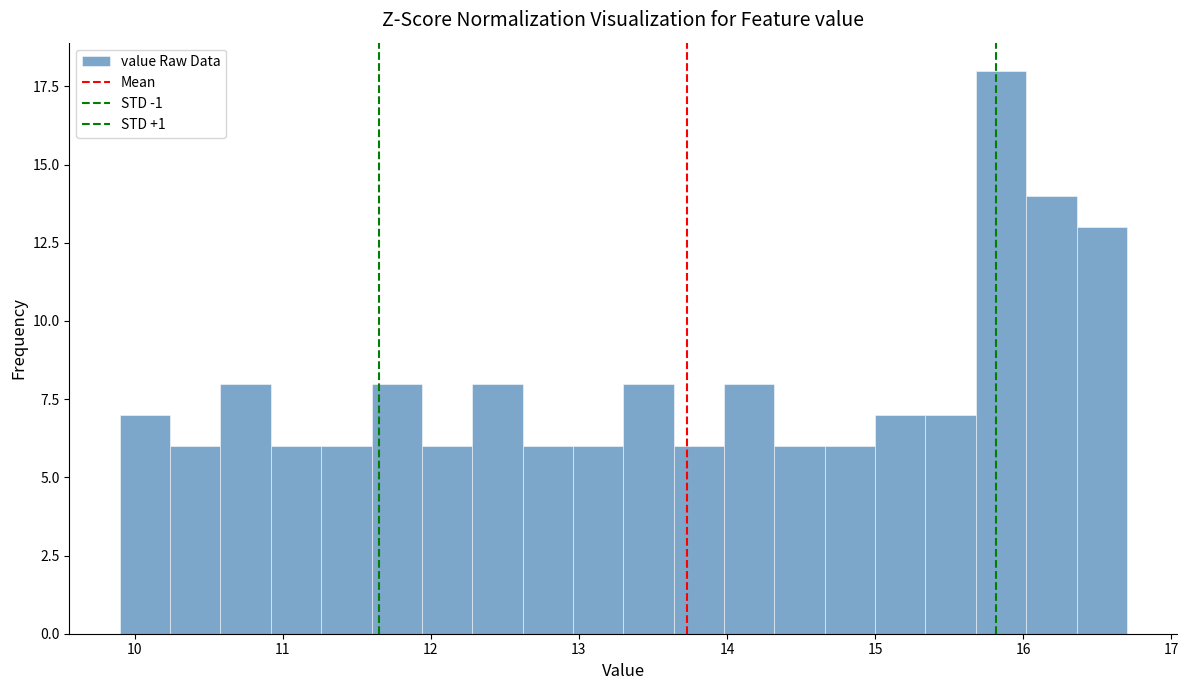

Read against the x-axis, roughly where is the centre of the tallest bar?

15.9